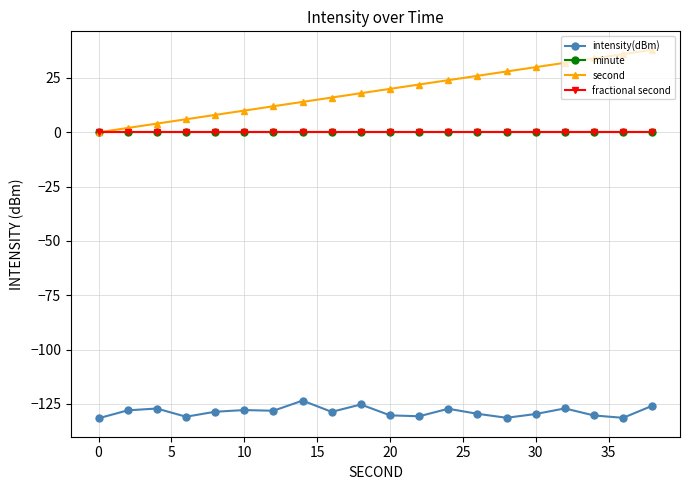

Is this an area chart (filled region under the line)?

No